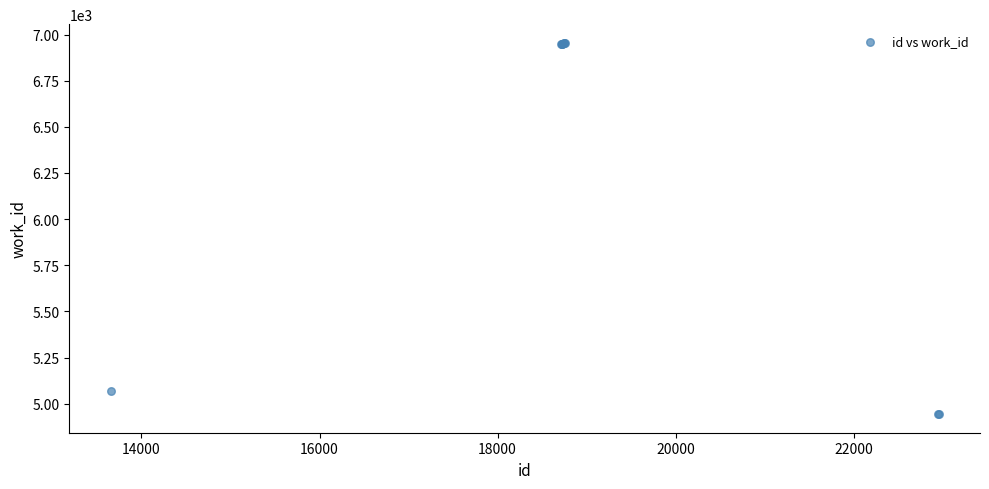

What Y value in the scatter plot is closest to 5949?

5068